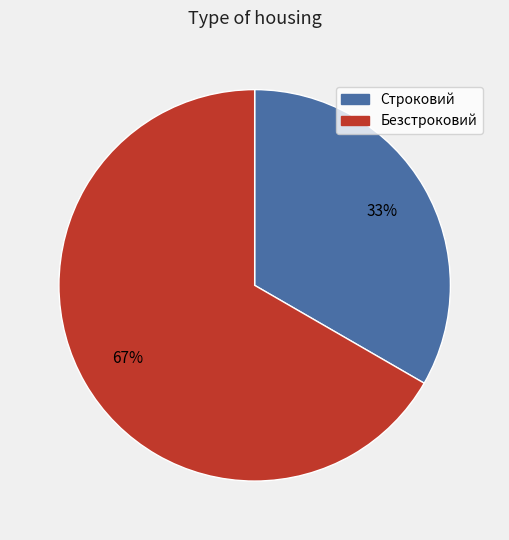

Rank the categories by value from highest to lowest.

Безстроковий, Строковий